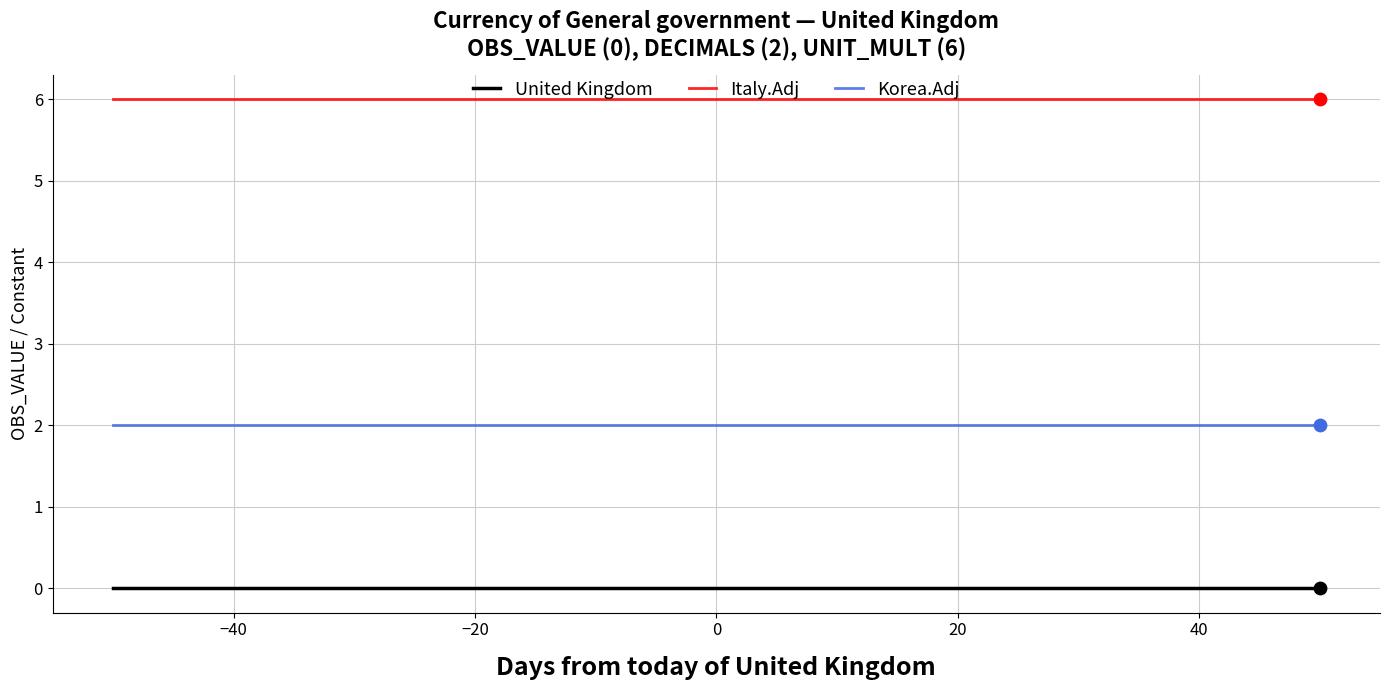

What is the greatest value displayed?

6